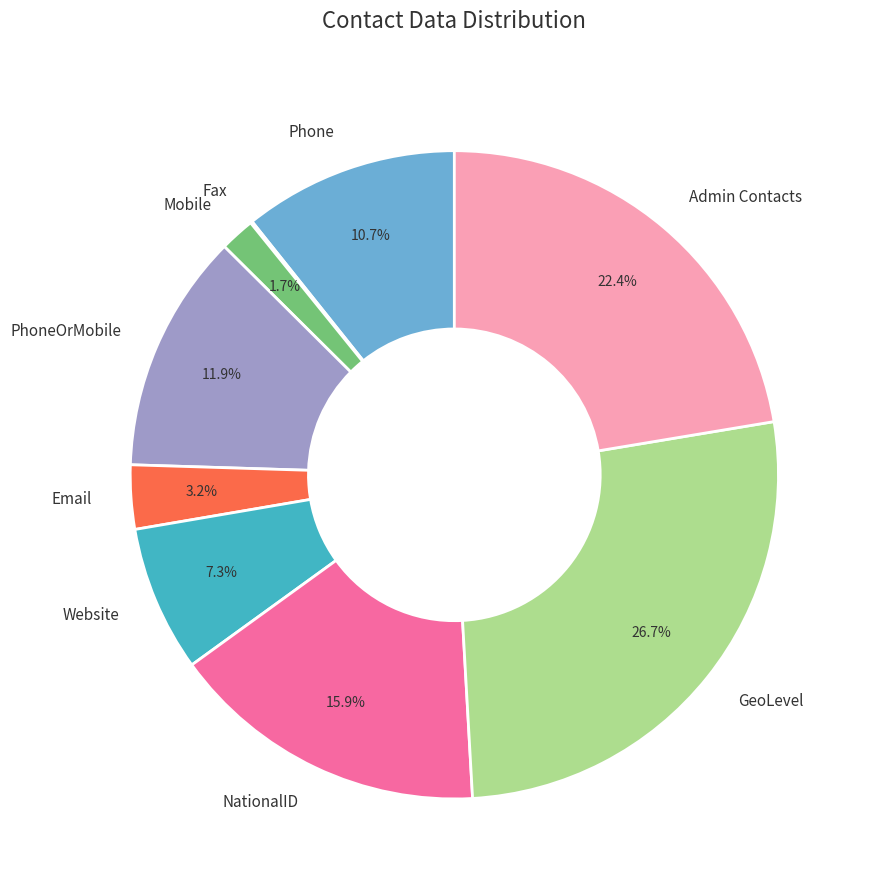

Is there a majority slice in this chart?

No